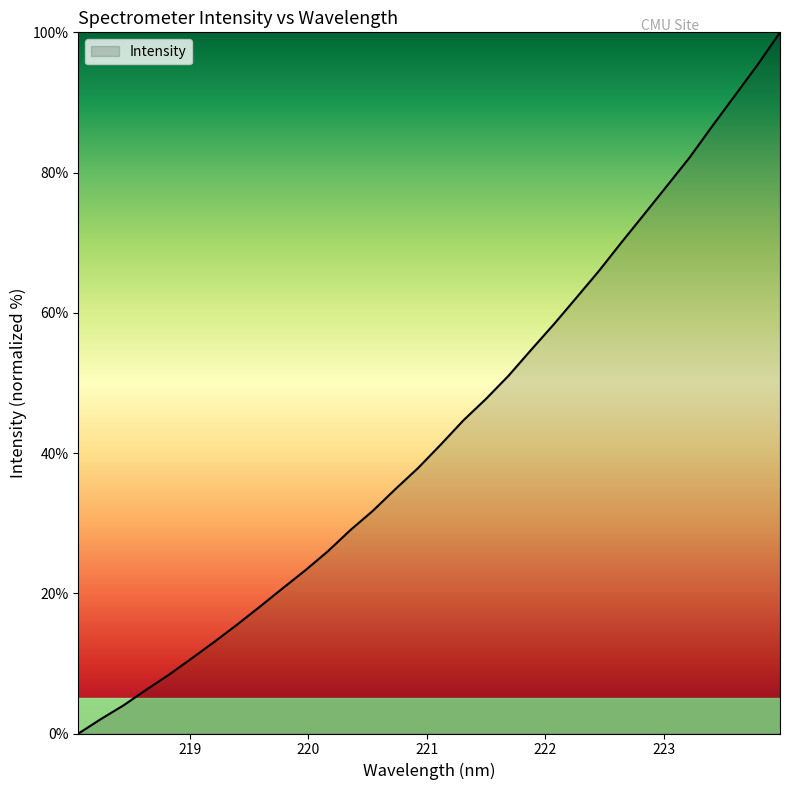

What is the maximum value shown in the chart?

100.0